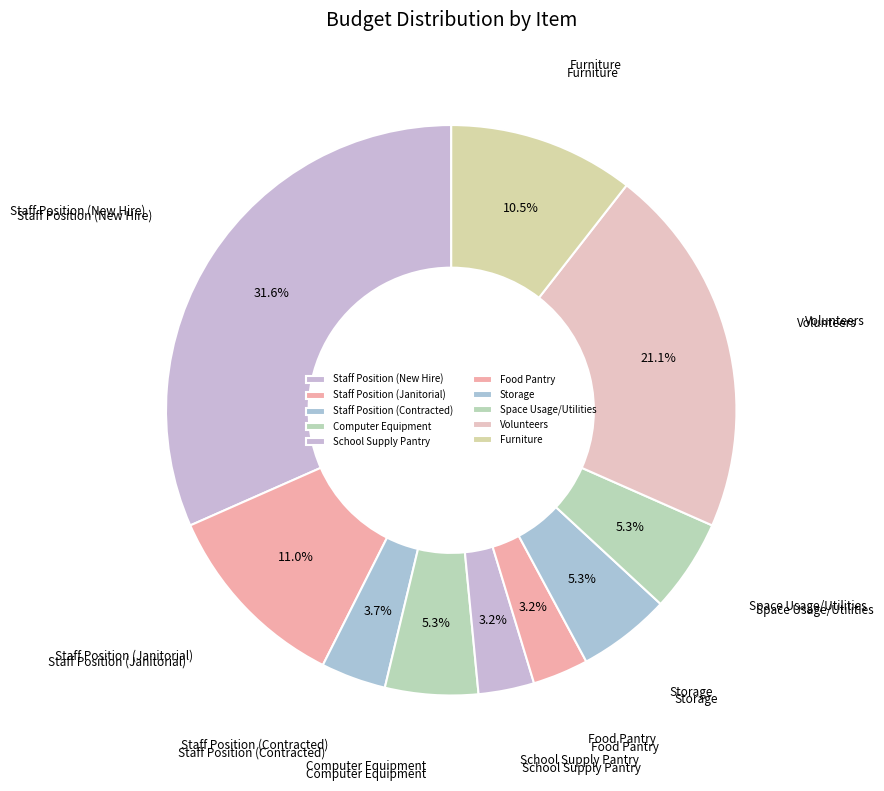

Is the sum of Space Usage/Utilities and School Supply Pantry greater than half?

No